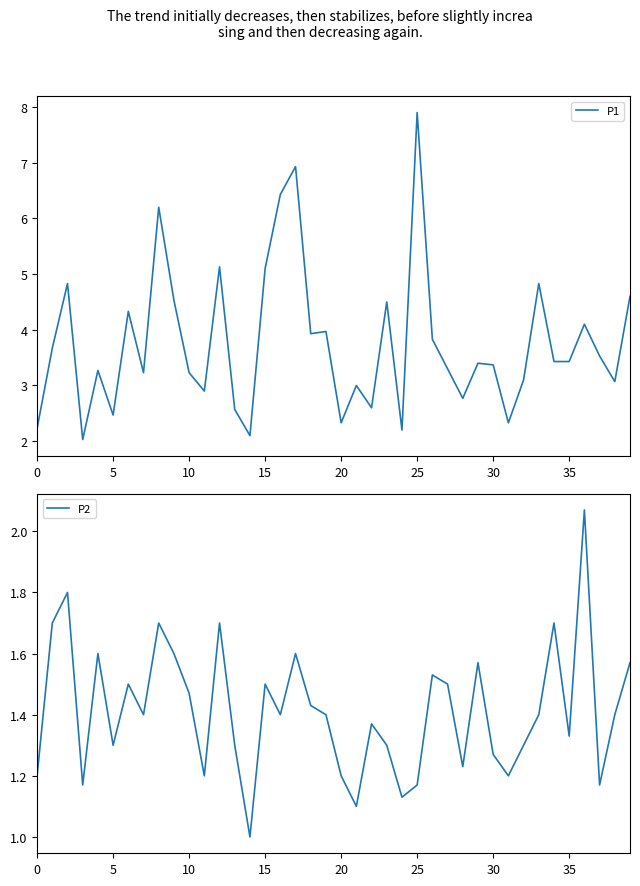

How many values in the P1 series are below 3?

11